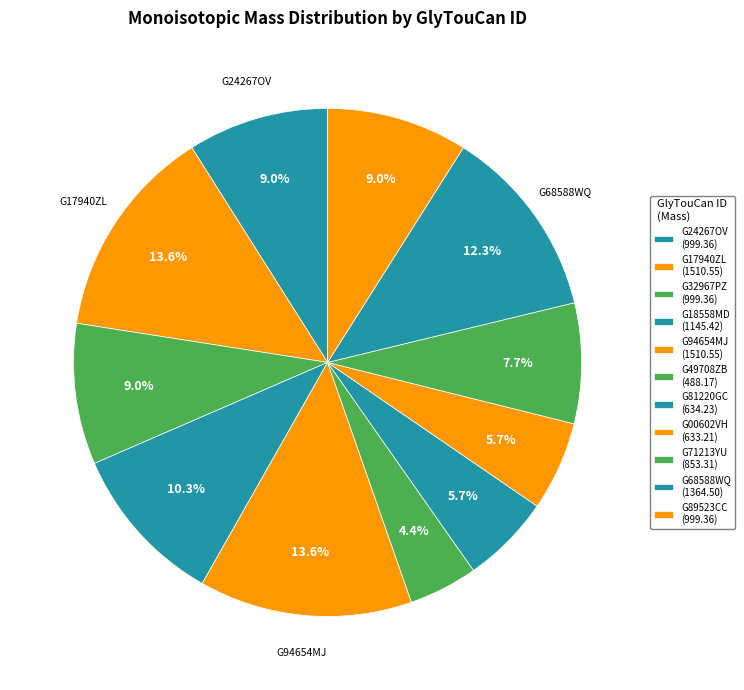

How many slices are in this pie chart?

11